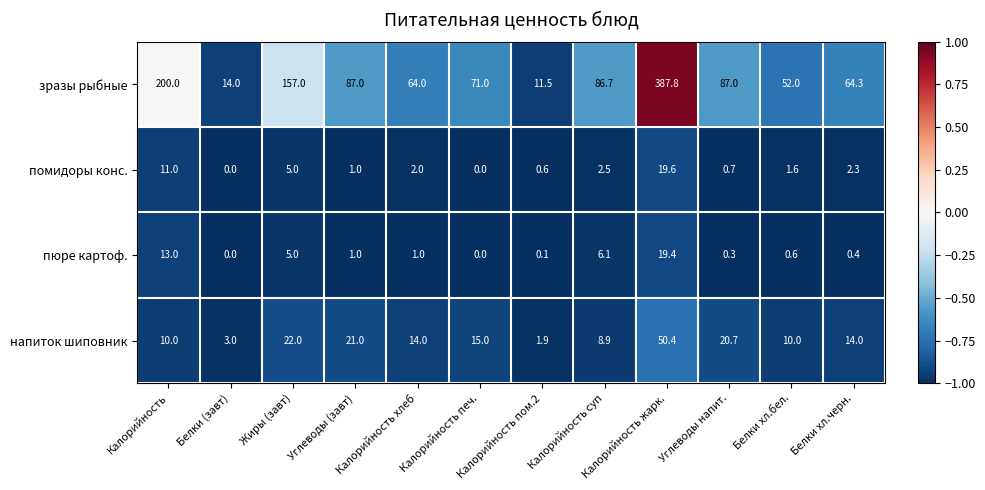

Which series has the largest total across all categories?

зразы рыбные